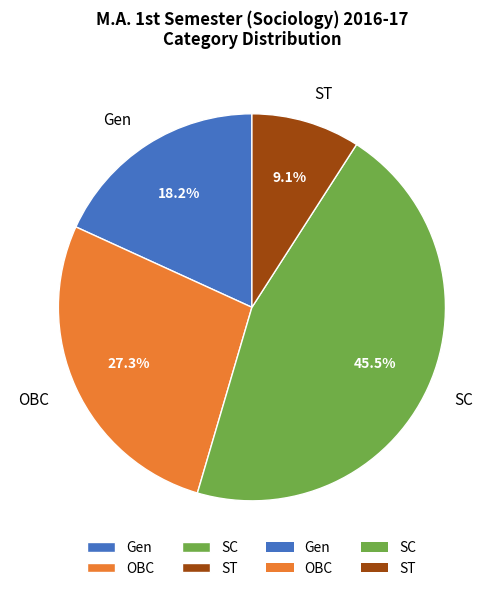

Is the sum of ST and OBC greater than half?

No